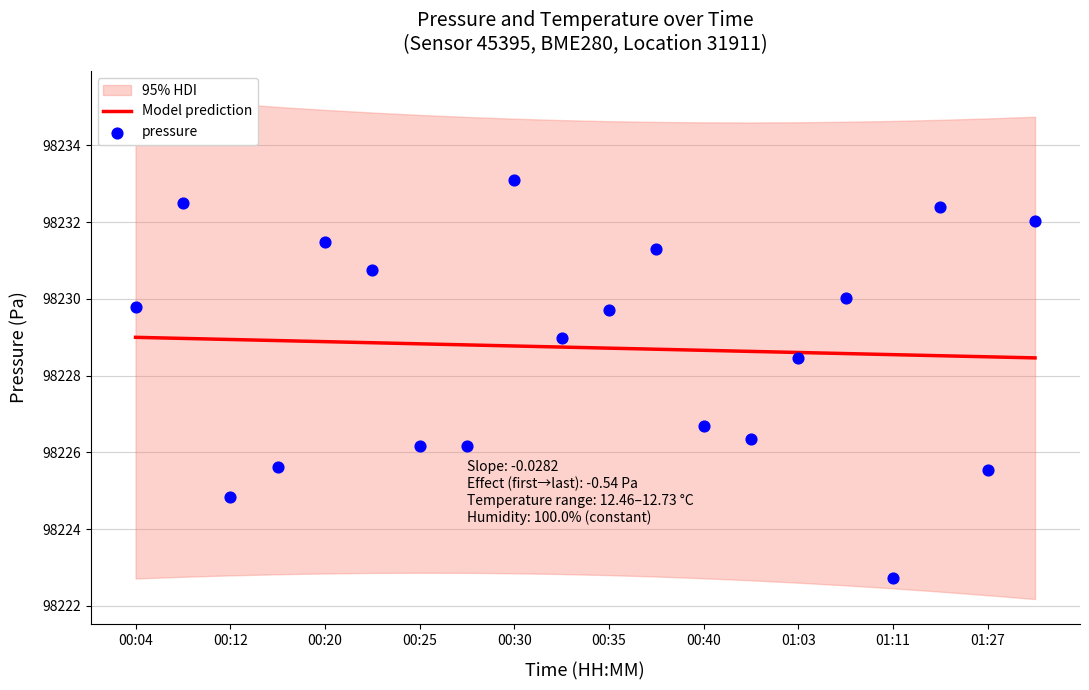

Which series contains the lowest Y value?

pressure